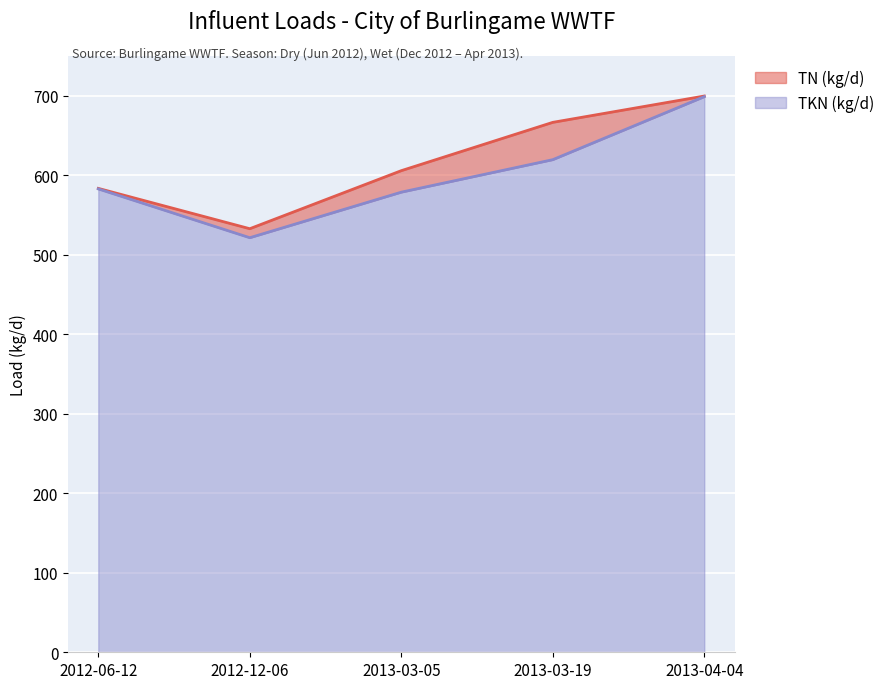

True or false: TKN (kg/d) and TN (kg/d) cross at least once.

False